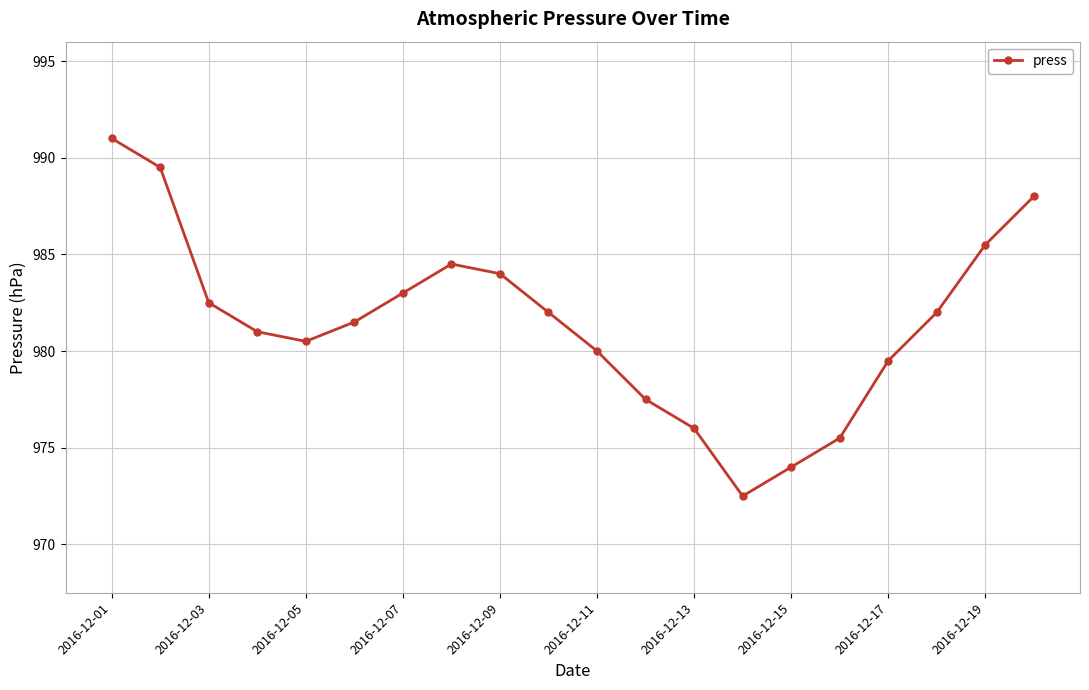

What is the difference between the maximum and minimum values?

18.5